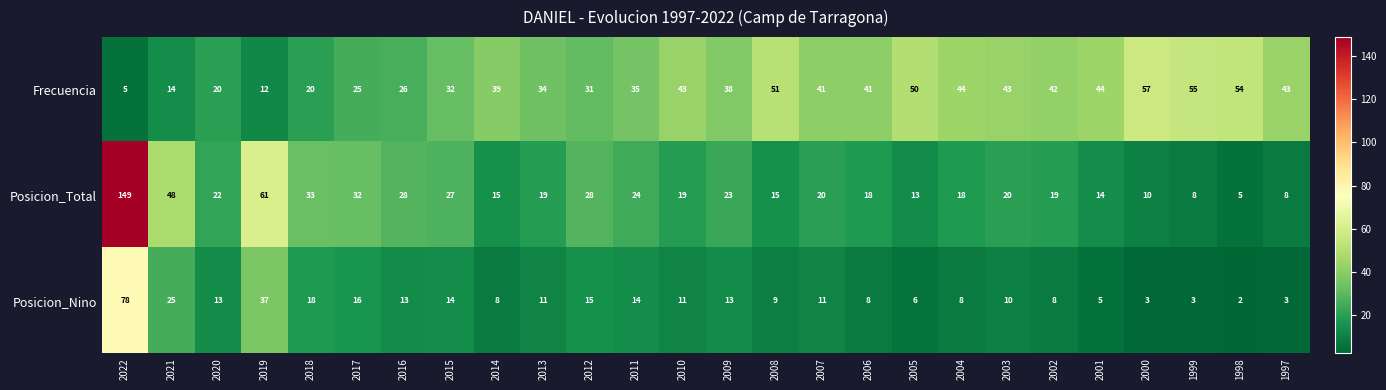

Count the number of categories in the chart.

26